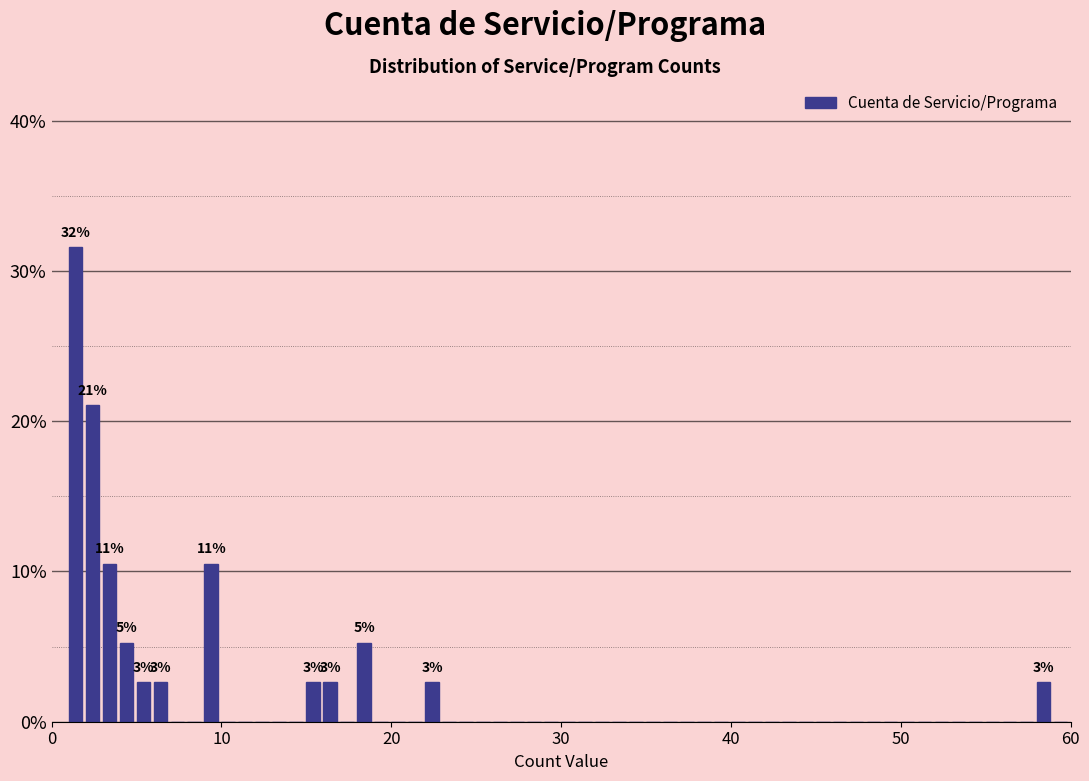

Read against the x-axis, roughly where is the centre of the tallest bar?

1